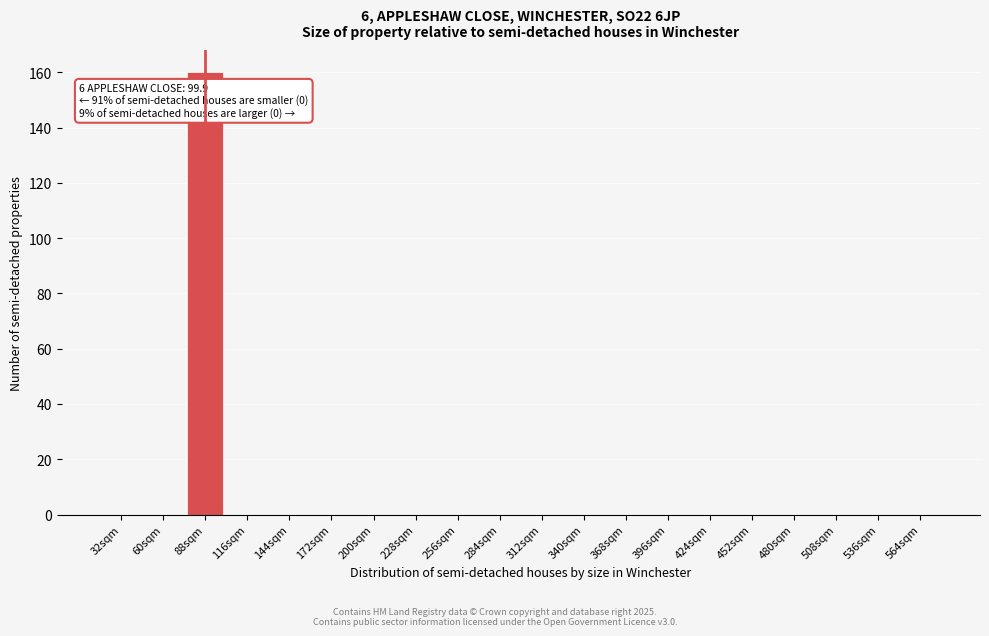

Reading left to right, list all the values displayed in this chart.

32sqm=0	60sqm=0	88sqm=160	116sqm=0	144sqm=0	172sqm=0	200sqm=0	228sqm=0	256sqm=0	284sqm=0	312sqm=0	340sqm=0	368sqm=0	396sqm=0	424sqm=0	452sqm=0	480sqm=0	508sqm=0	536sqm=0	564sqm=0